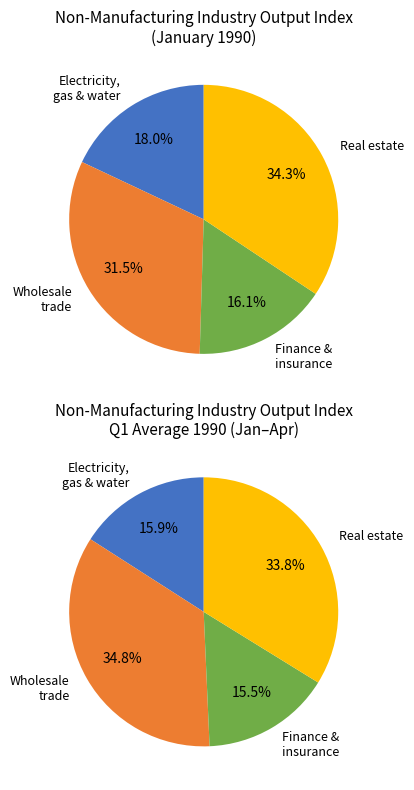

Combined, what portion of the pie is Finance & insurance and Wholesale trade?

47.7%